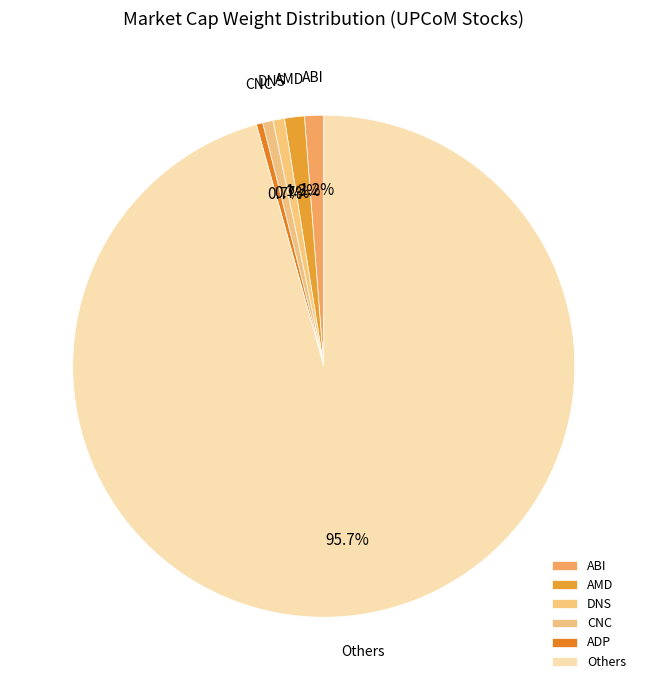

Count the number of slices in the pie.

6